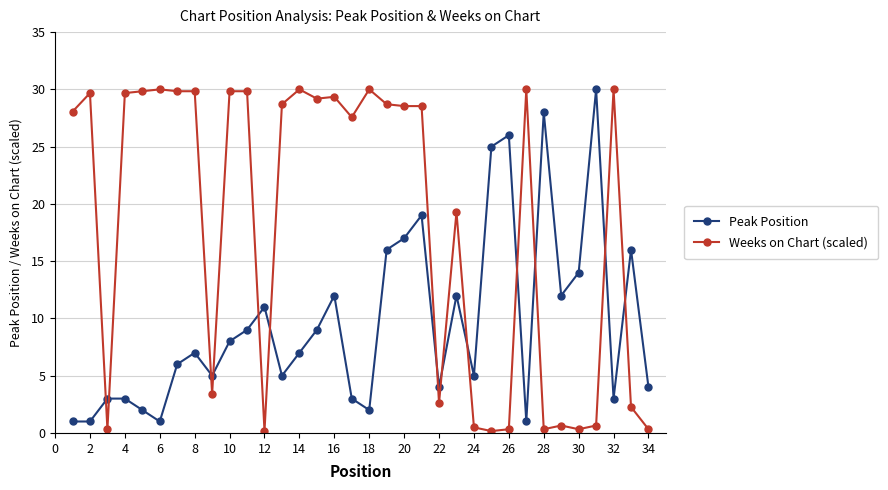

What is the maximum value for Peak Position?

30.0